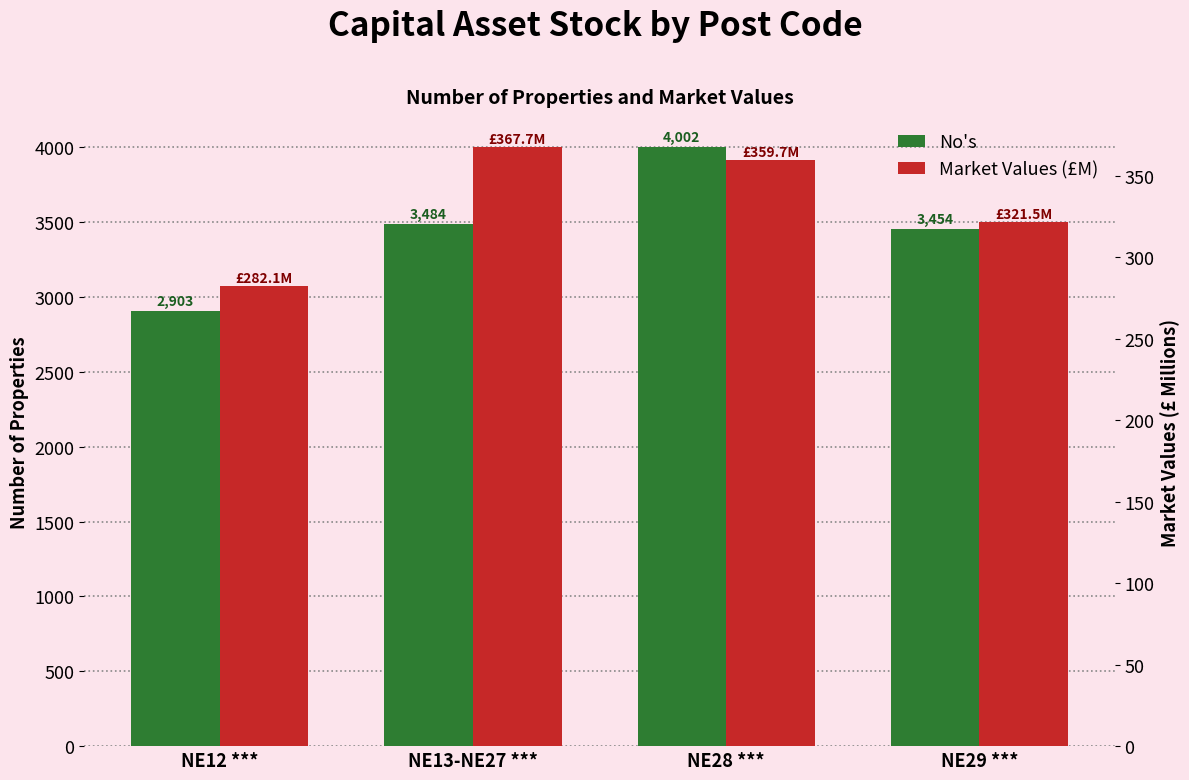

What is the difference between the Market Values (£M) values at NE29 *** and NE12 ***?

39.4